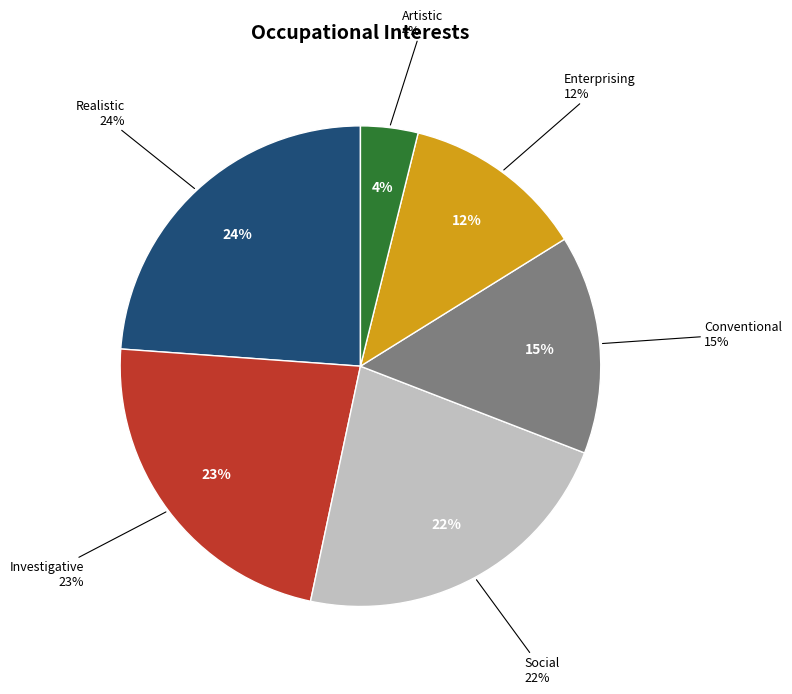

Does any single category account for the majority?

No